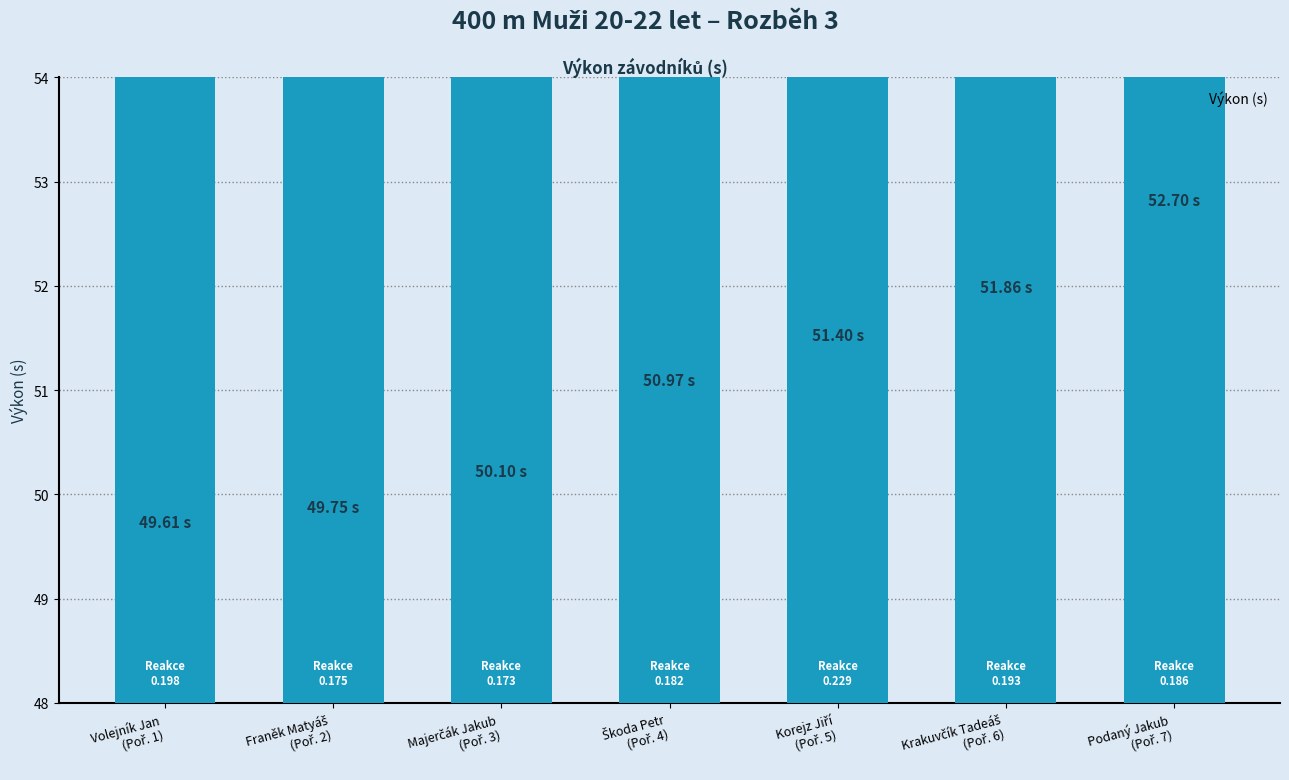

What is the change in value from Volejník Jan
(Poř. 1) to Krakuvčík Tadeáš
(Poř. 6)?

+2.2